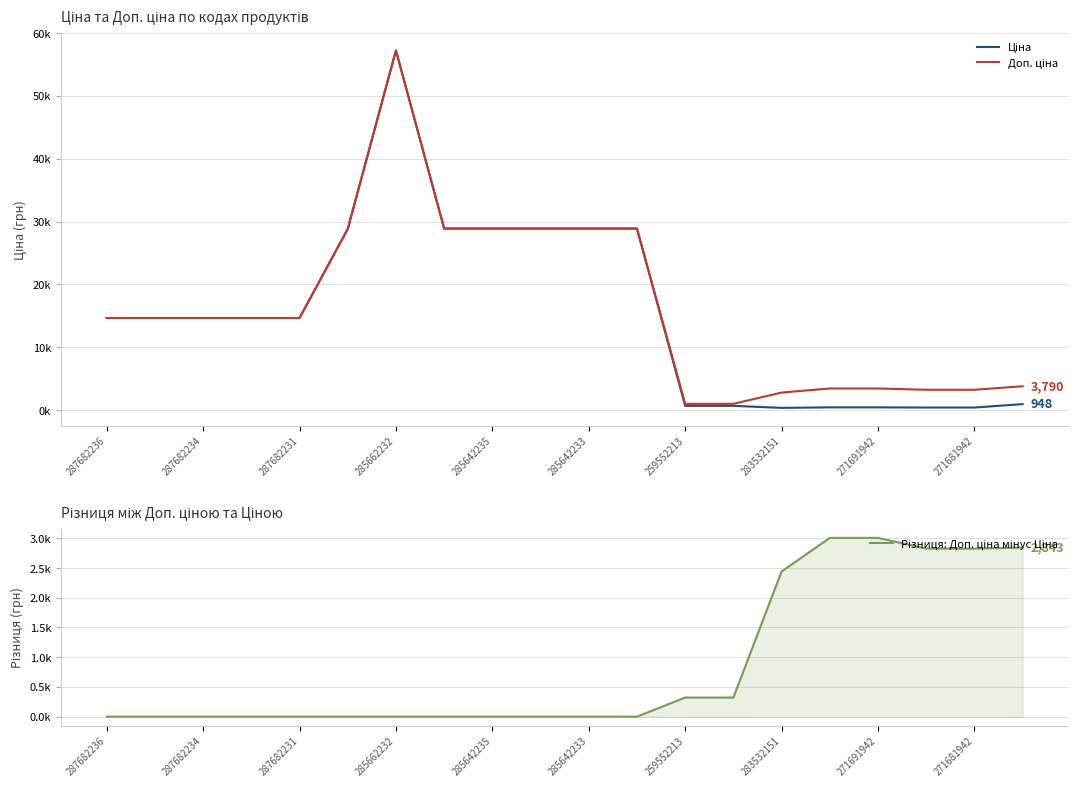

Is it true that Різниця: Доп. ціна мінус Ціна equals -1567.1 at 287682236?

False